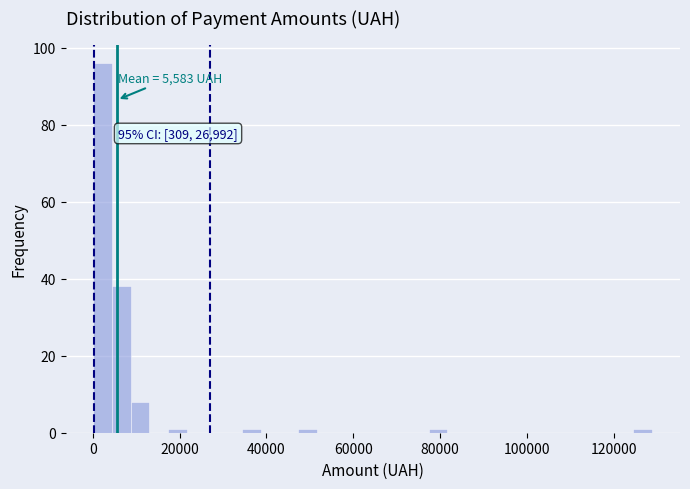

Around what value on the x-axis is the tallest bar? Give the approximate position of its centre, as read against the axis.

2000